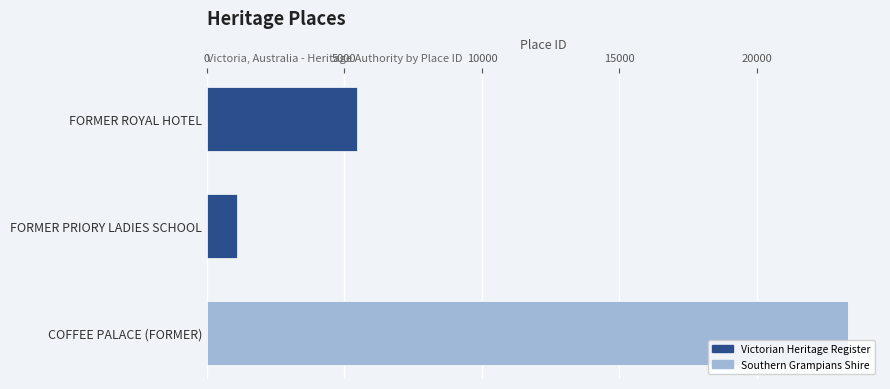

The chart shows a value of 35728 at COFFEE PALACE (FORMER). True or false?

False